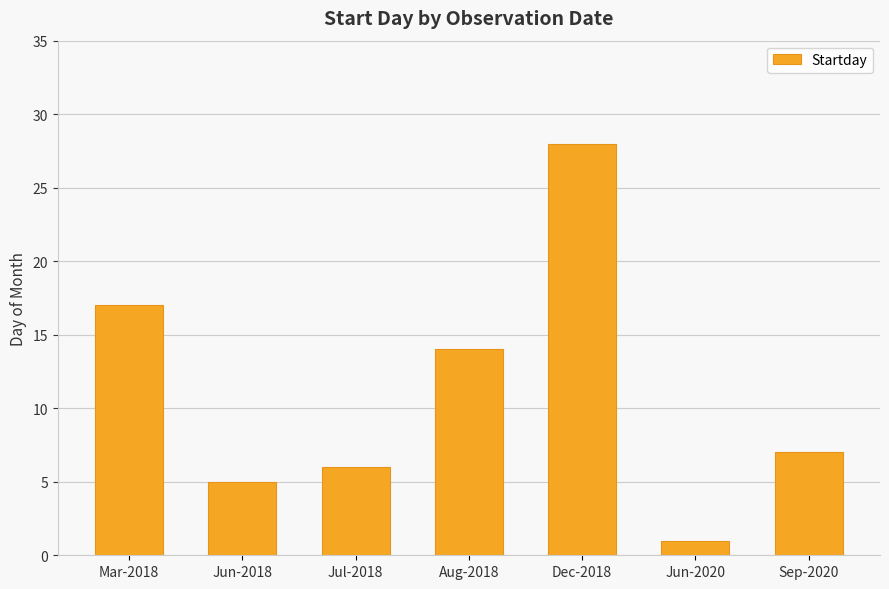

Reading left to right, transcribe all the data shown in this chart.

Mar-2018=17	Jun-2018=5	Jul-2018=6	Aug-2018=14	Dec-2018=28	Jun-2020=1	Sep-2020=7